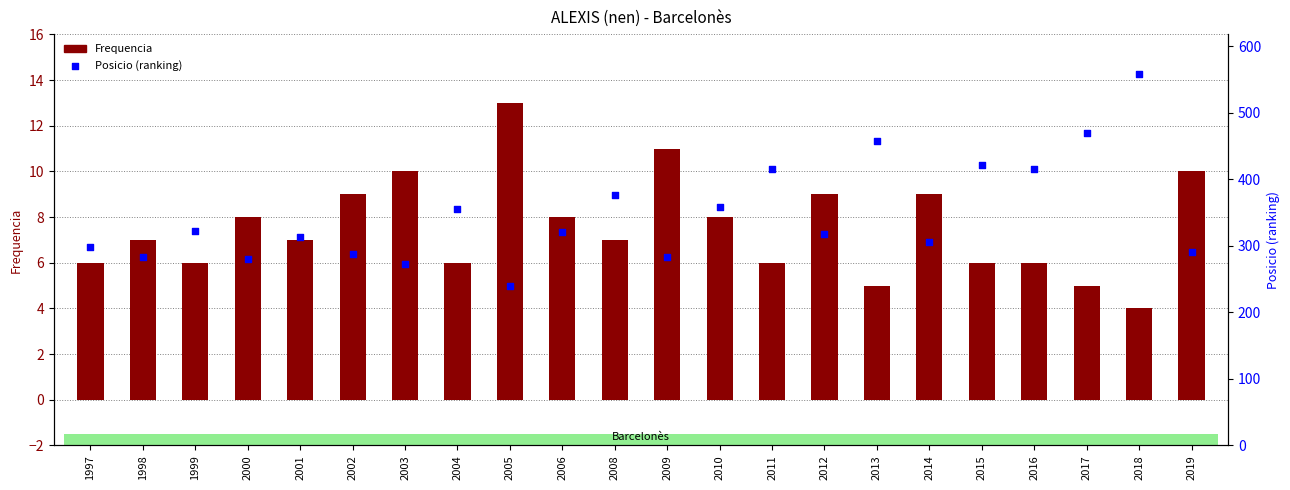

What are all the series names shown in the legend?

Frequencia, Posicio (ranking)